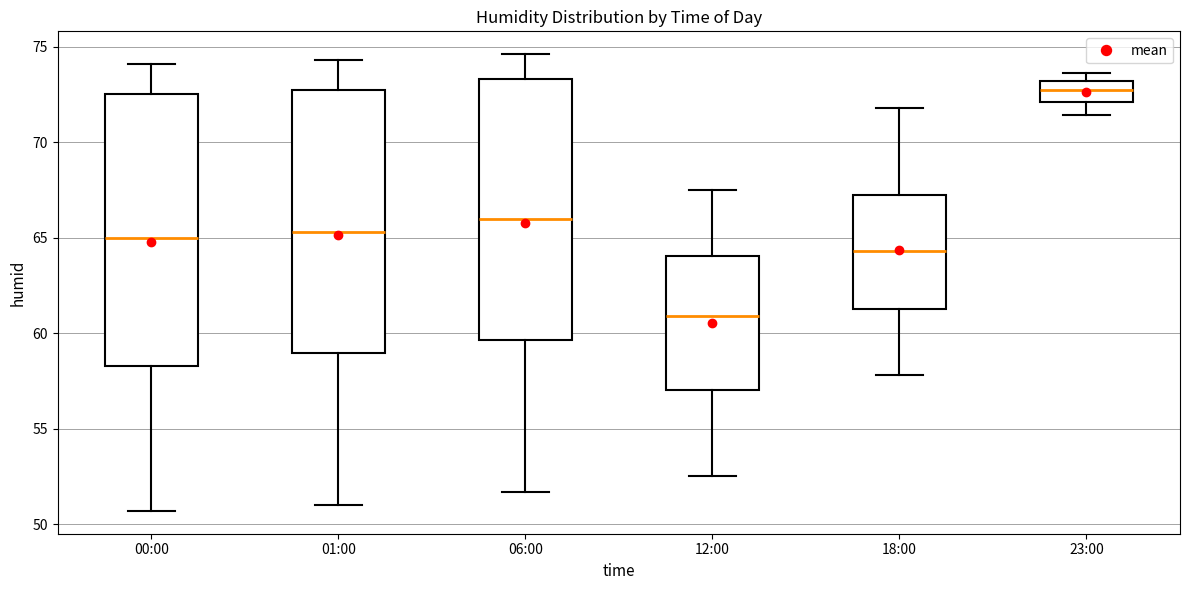

Reading left to right, read every box against the y-axis: the position of its median line, the range the box covers, and the ends of its whiskers. The values are not printed on the chart, so give them approximately, as read against the axis.

00:00: median 65.0, box 58.5 to 72.5, whiskers 50.5 to 74.0
01:00: median 65.5, box 59.0 to 73.0, whiskers 51.0 to 74.5
06:00: median 66.0, box 59.5 to 73.5, whiskers 51.5 to 74.5
12:00: median 61.0, box 57.0 to 64.0, whiskers 52.5 to 67.5
18:00: median 64.5, box 61.5 to 67.5, whiskers 58.0 to 72.0
23:00: median 72.5, box 72.0 to 73.0, whiskers 71.5 to 73.5